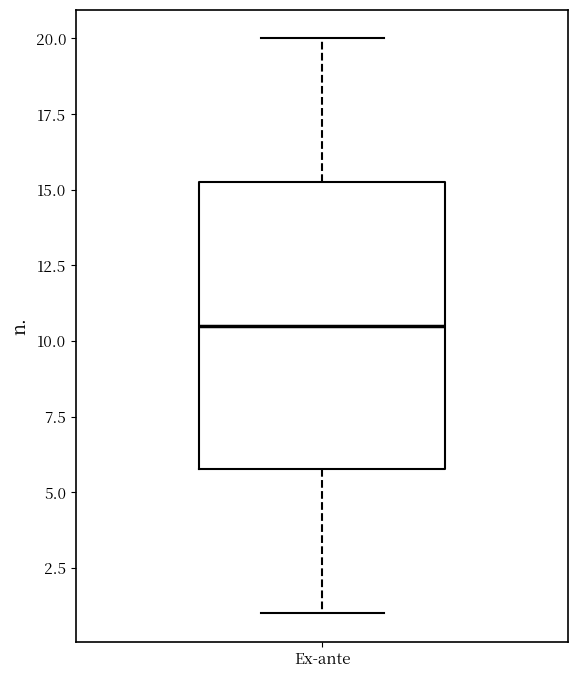

Where is the upper edge of the box for Ex-ante on the y-axis? The values are not printed on the chart, so give them approximately, as read against the axis.

15.5